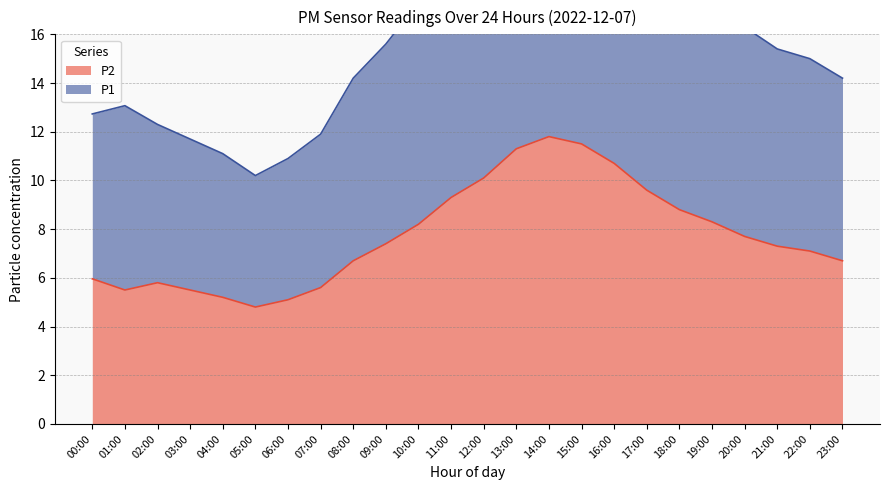

Where is the first local minimum for P2?

01:00